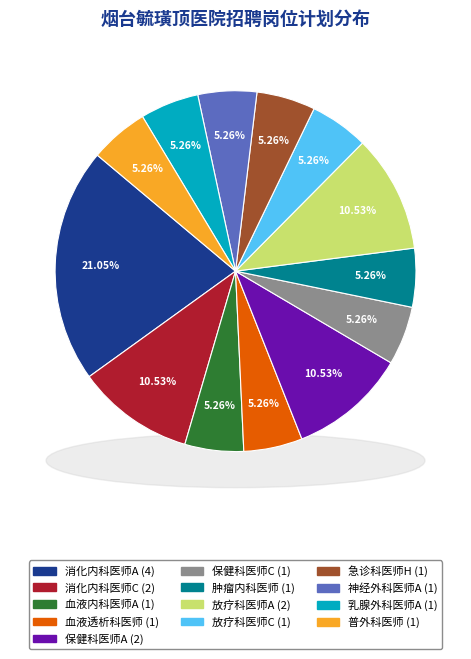

What is the change in value from 消化内科医师C to 乳腺外科医师A?

-1